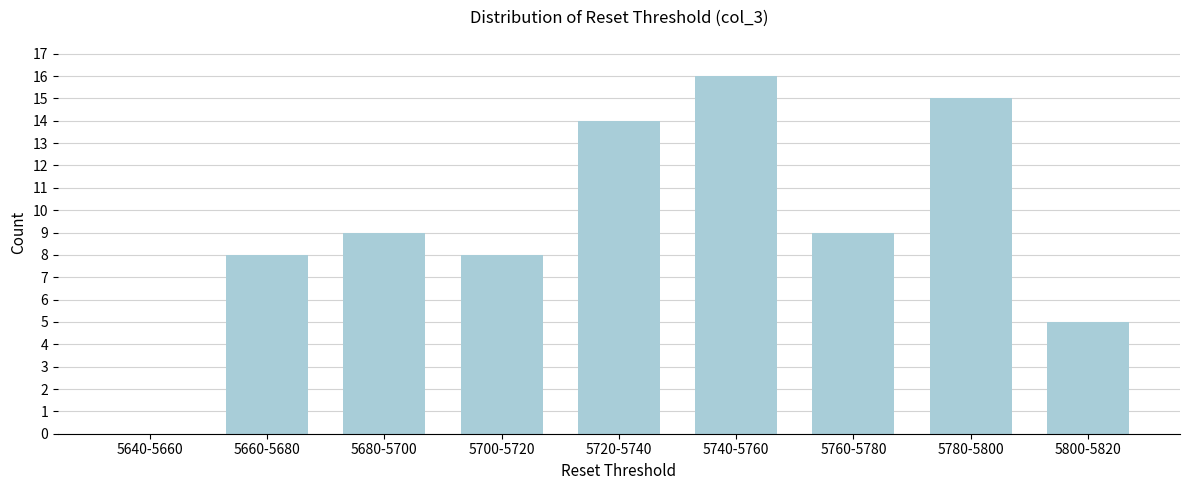

Reading left to right, what are all the values shown in this chart?

5640-5660=0	5660-5680=8	5680-5700=9	5700-5720=8	5720-5740=14	5740-5760=16	5760-5780=9	5780-5800=15	5800-5820=5